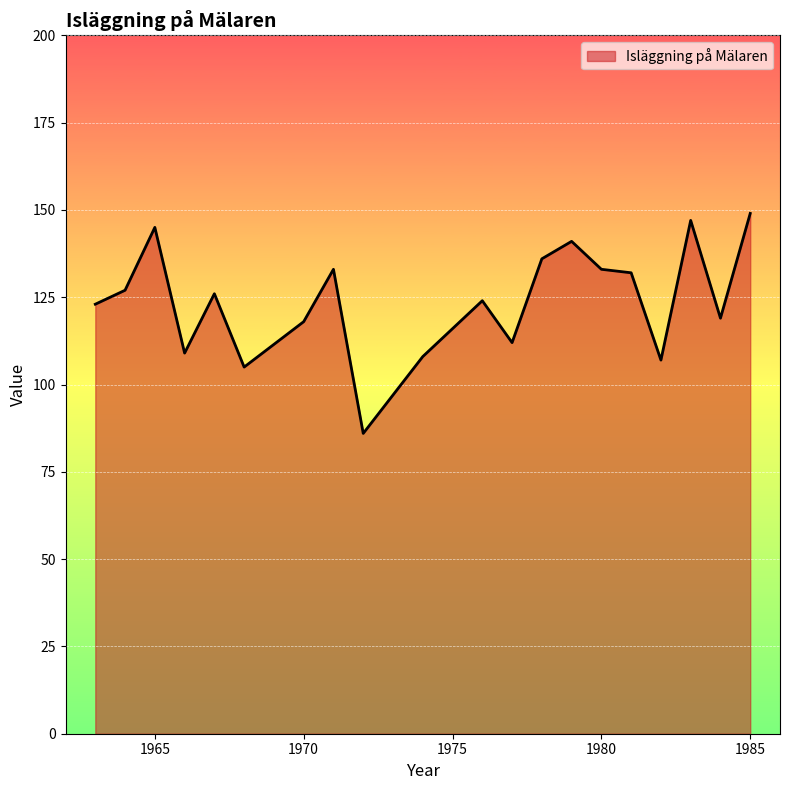

What is the maximum value shown in the chart?

149